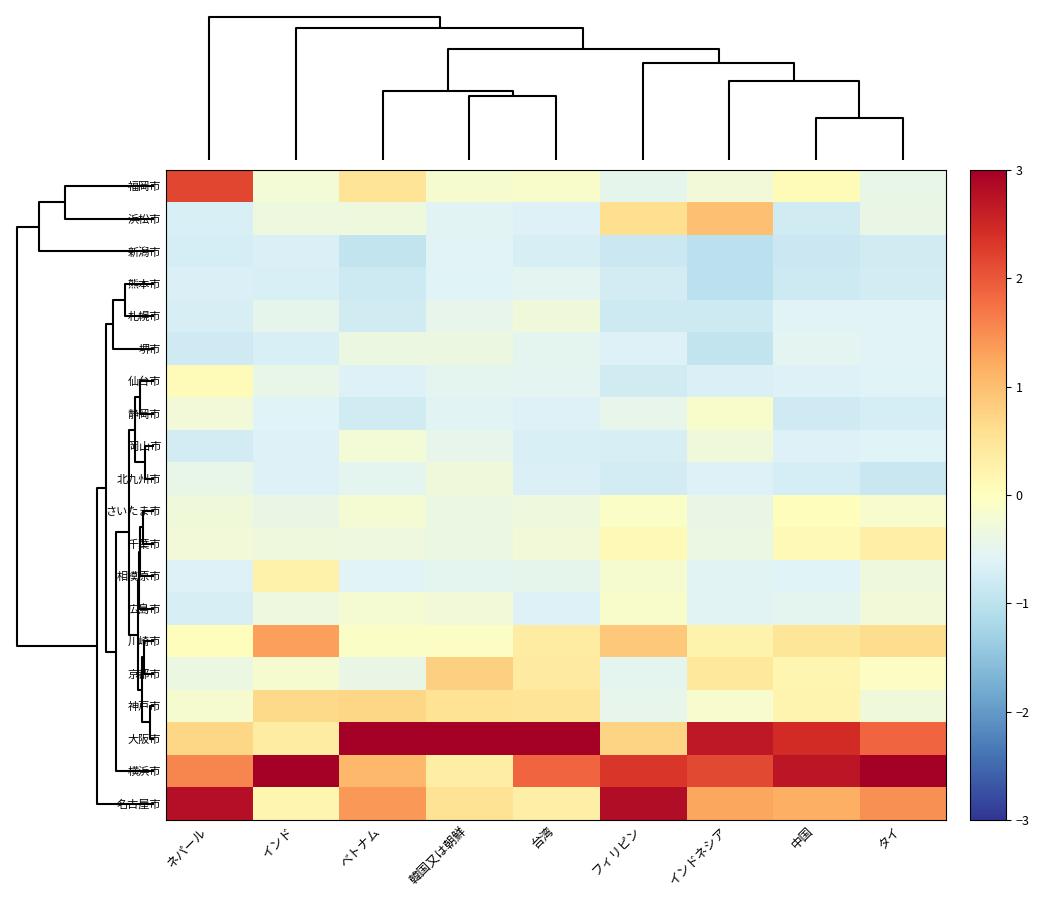

At how many categories does at least one series exceed 0?

9